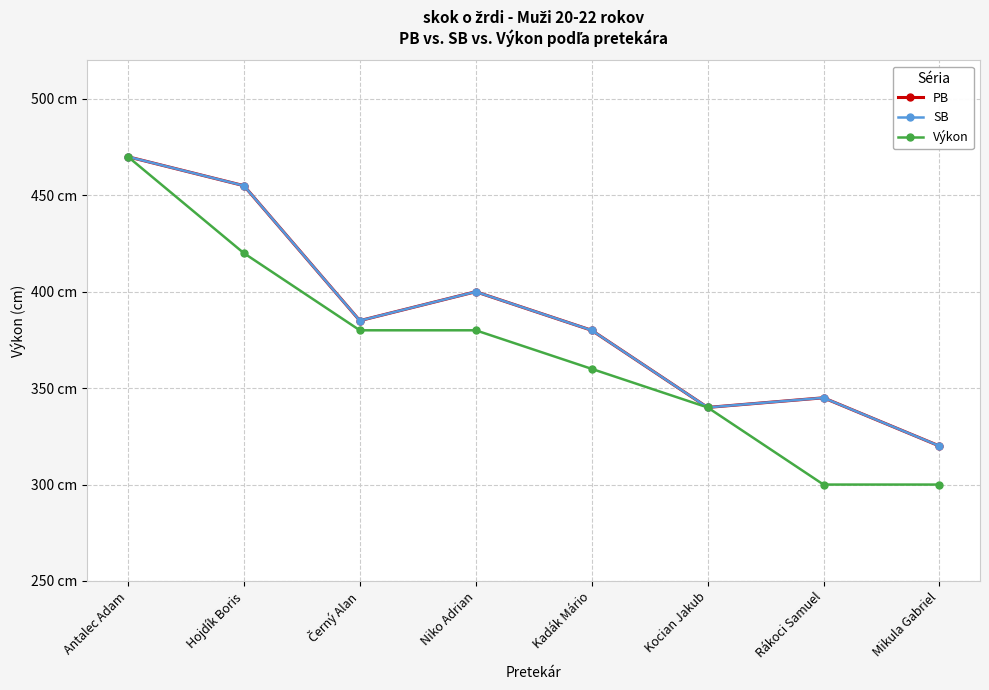

Where is the first local maximum for SB?

Niko Adrian